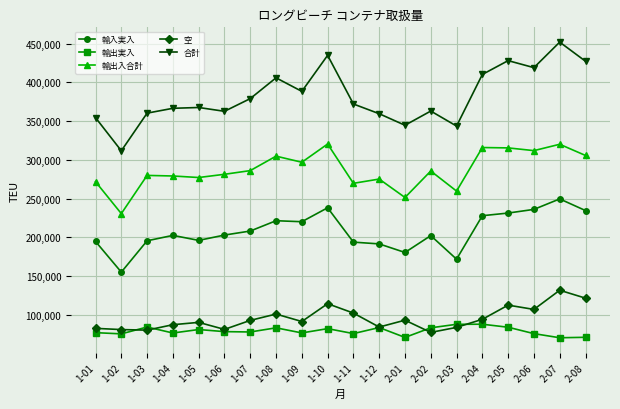

What is the difference between the 合計 values at 2-07 and 1-06?

89261